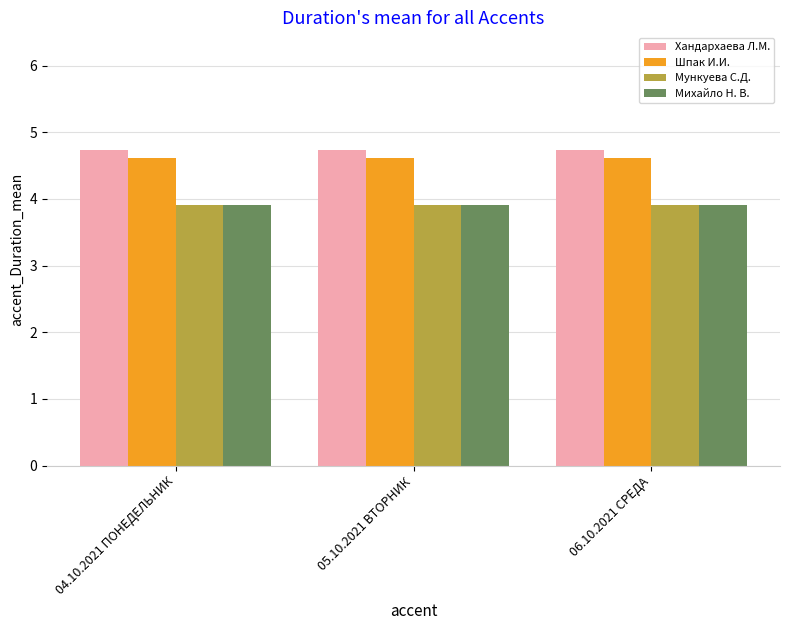

What is the sum of the Шпак И.И. values at 04.10.2021 ПОНЕДЕЛЬНИК and 06.10.2021 СРЕДА?

9.2